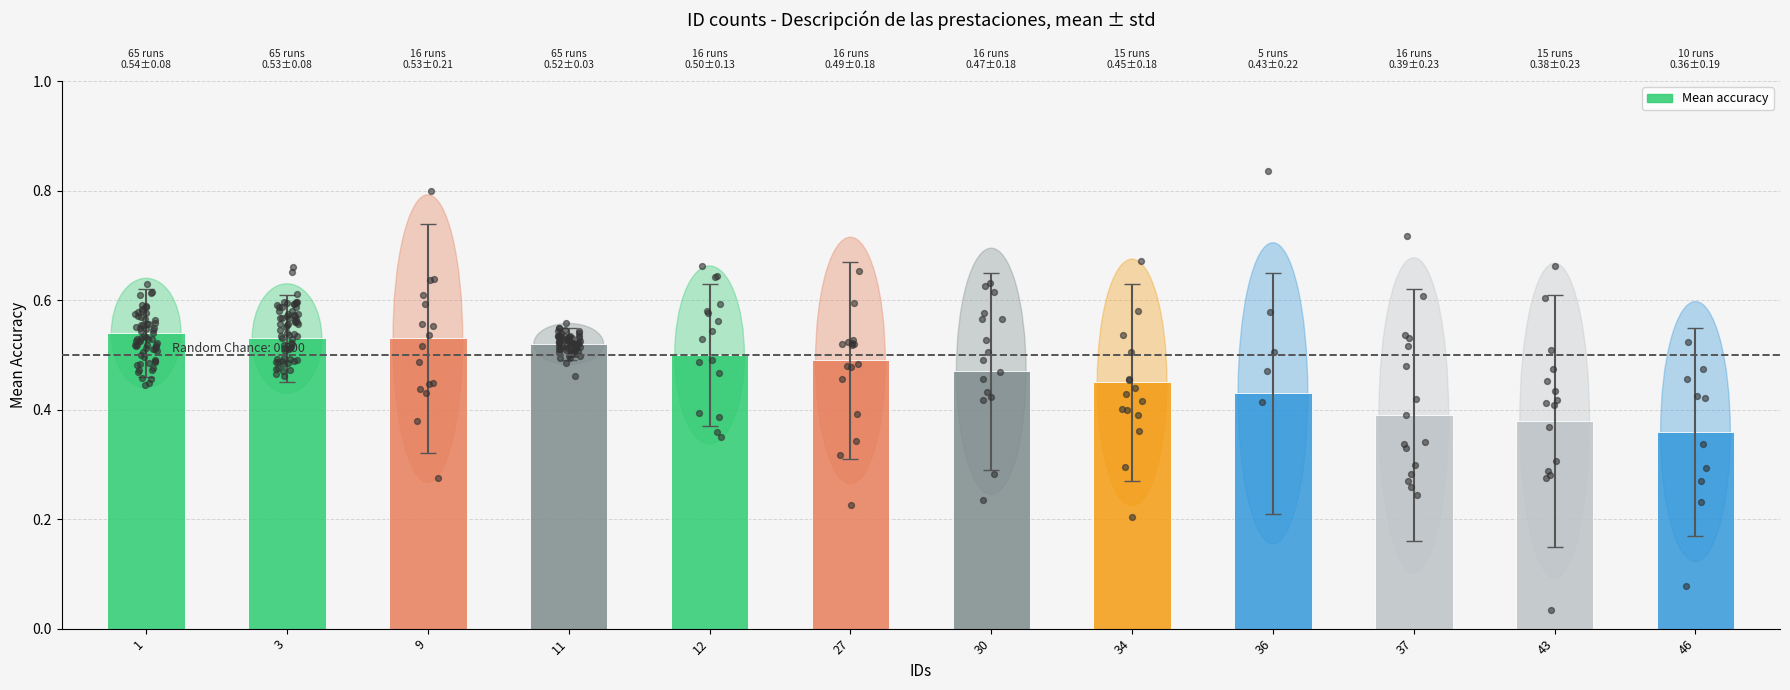

What is the change in value from 9 to 46?

-0.2